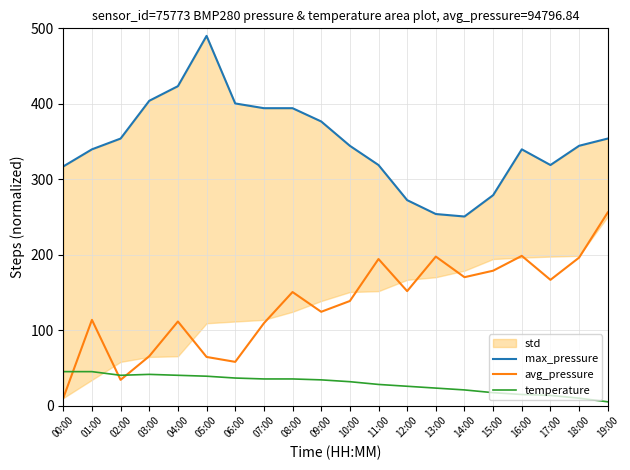

Count the number of categories in the chart.

20